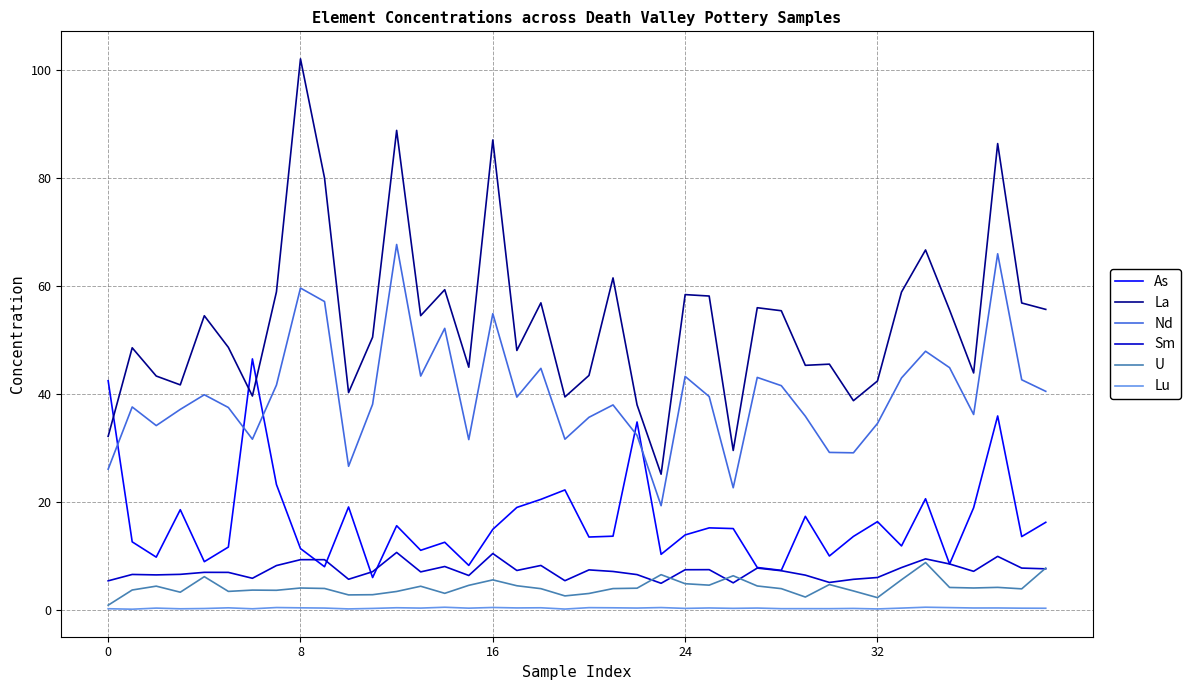

What is the average value of the La series?

53.6